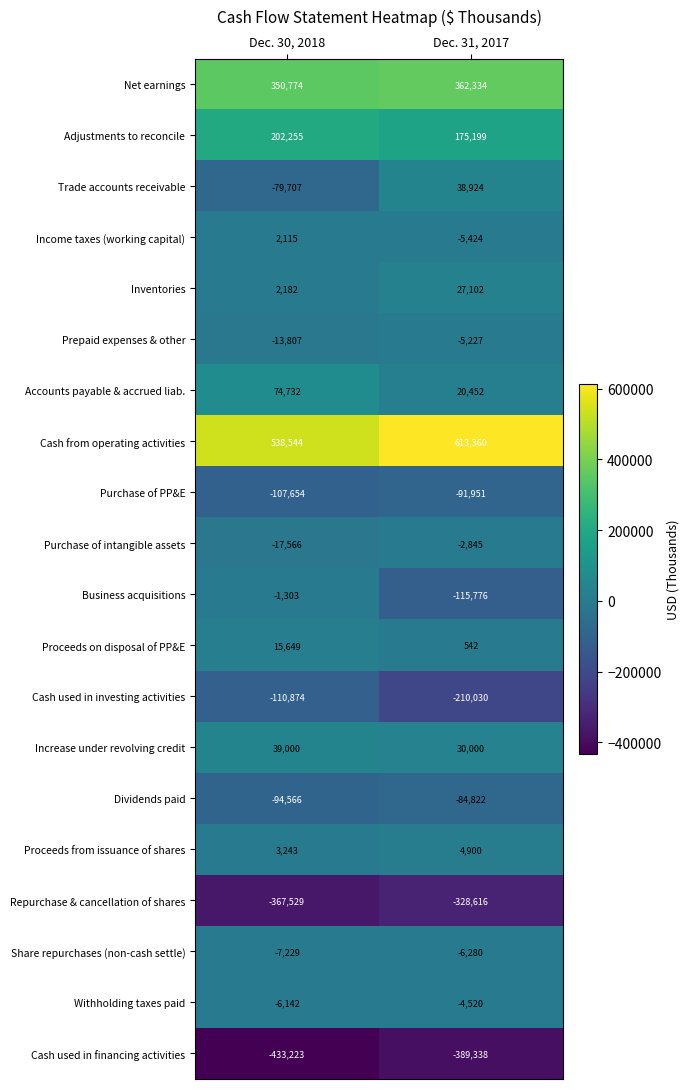

At Dec. 30, 2018, list the series in order from smallest to largest.

Cash used in financing activities, Repurchase & cancellation of shares, Cash used in investing activities, Purchase of PP&E, Dividends paid, Trade accounts receivable, Purchase of intangible assets, Prepaid expenses & other, Share repurchases (non-cash settle), Withholding taxes paid, Business acquisitions, Income taxes (working capital), Inventories, Proceeds from issuance of shares, Proceeds on disposal of PP&E, Increase under revolving credit, Accounts payable & accrued liab., Adjustments to reconcile, Net earnings, Cash from operating activities